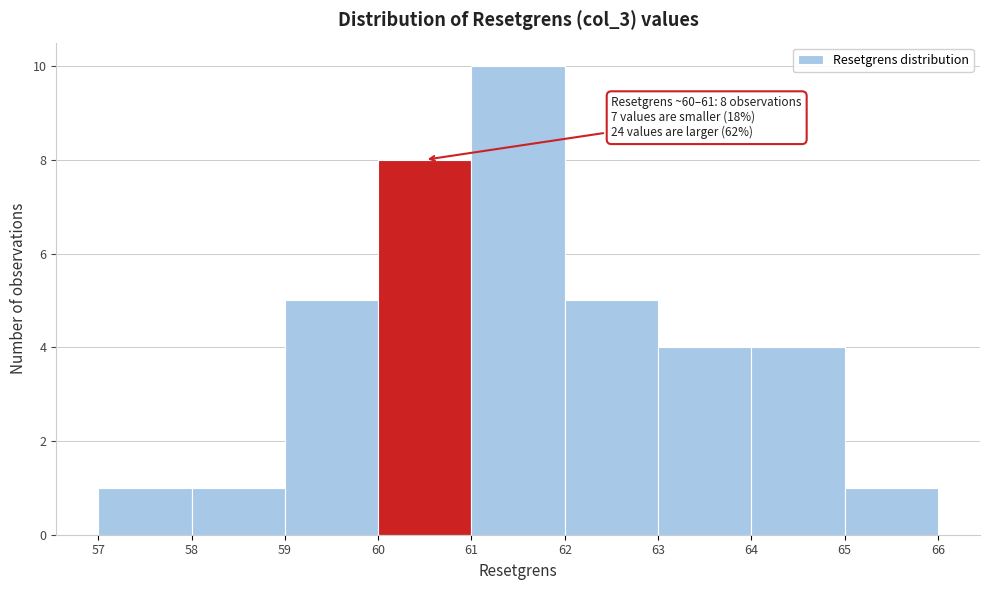

Over which range of the x-axis is the bar tallest?

61 to 62